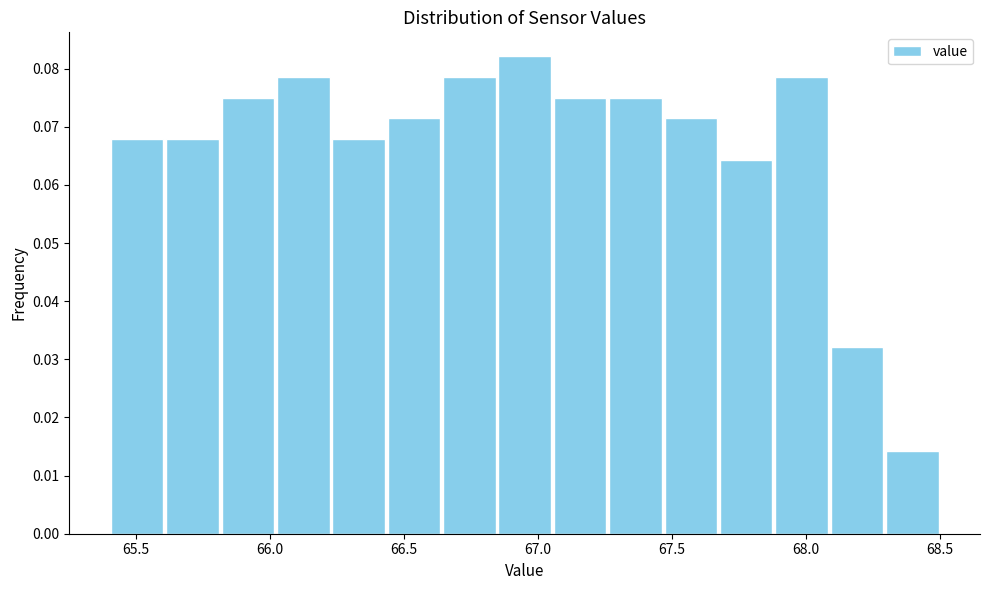

Over which range of the x-axis is the bar tallest?

66.85 to 67.05